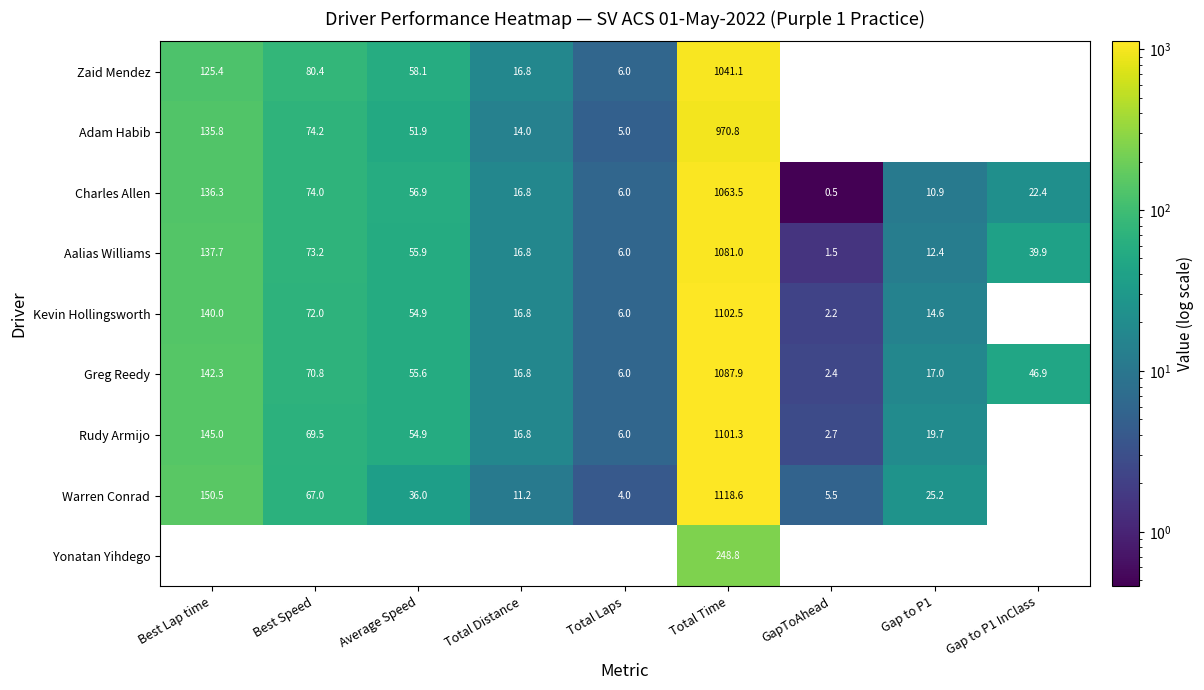

At which label does Aalias Williams first exceed 39?

Best Lap time